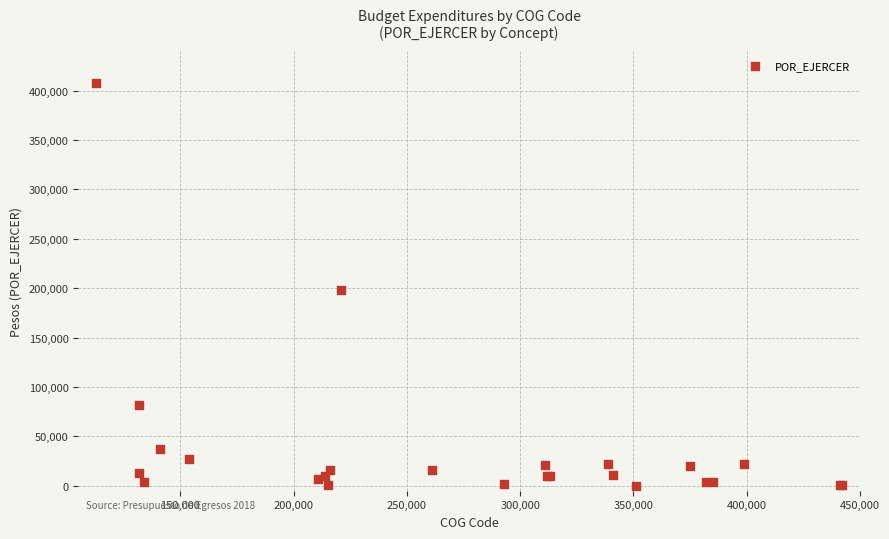

What Y value in the scatter plot is closest to 203862?

198068.4